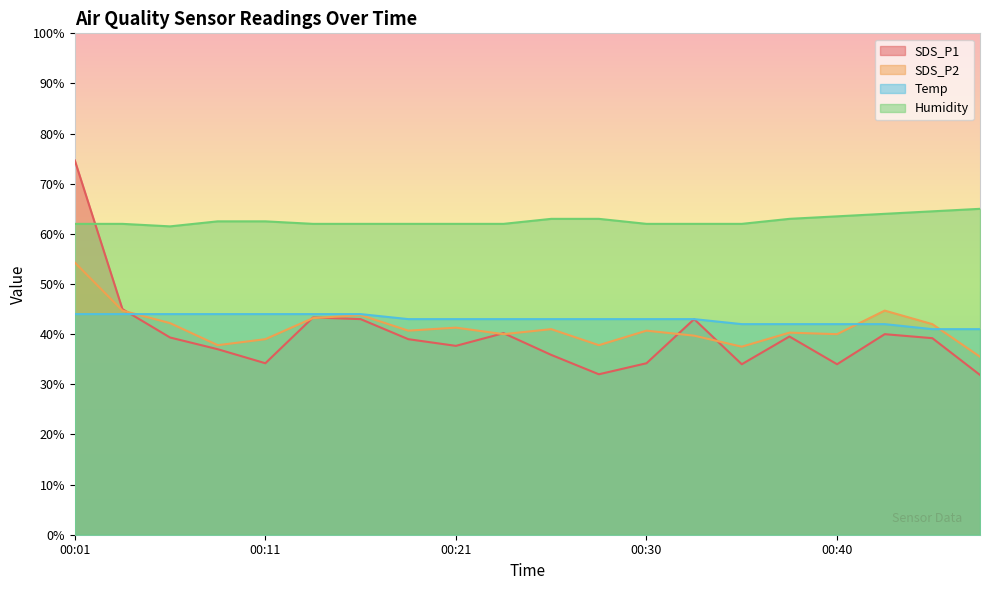

At which category does SDS_P1 reach its first local peak?

00:13